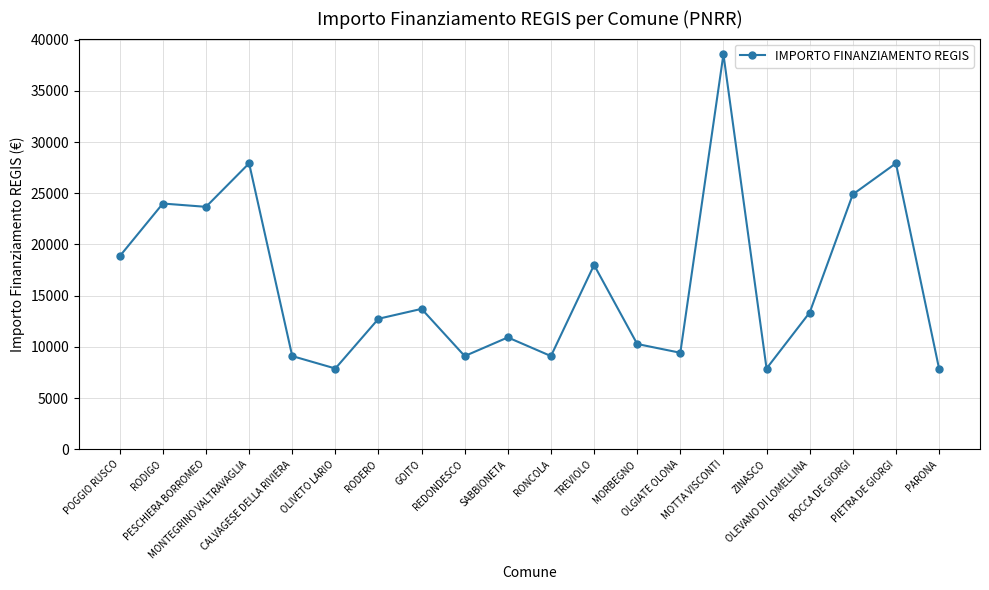

Reading left to right, transcribe all the data shown in this chart.

POGGIO RUSCO=18854	RODIGO=23996	PESCHIERA BORROMEO=23673	MONTEGRINO VALTRAVAGLIA=27922	CALVAGESE DELLA RIVIERA=9105	OLIVETO LARIO=7891	RODERO=12747	GOITO=13712	REDONDESCO=9105	SABBIONETA=10926	RONCOLA=9105	TREVIOLO=17997	MORBEGNO=10284	OLGIATE OLONA=9427	MOTTA VISCONTI=38565	ZINASCO=7891	OLEVANO DI LOMELLINA=13354	ROCCA DE GIORGI=24887	PIETRA DE GIORGI=27922	PARONA=7891